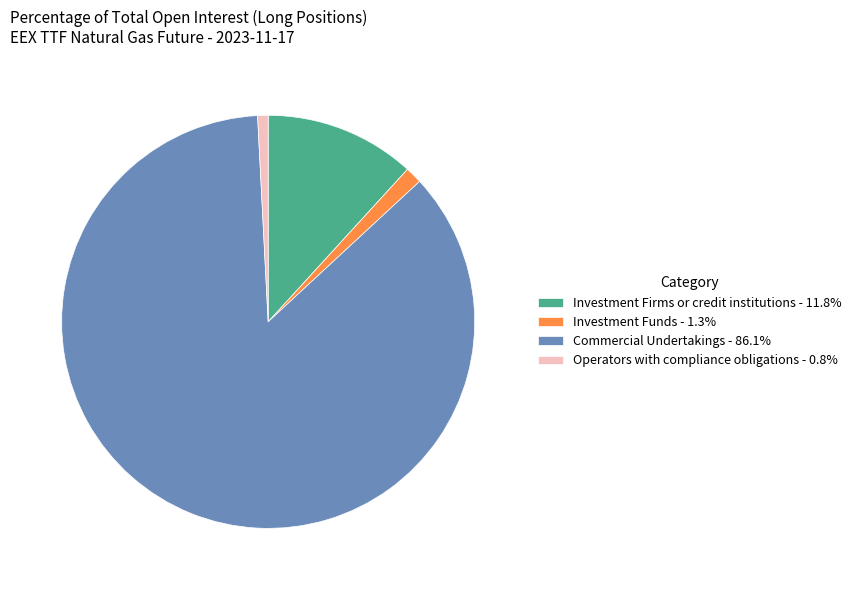

Approximately how many times larger is the value at Investment Funds - 1.3% compared to Operators with compliance obligations - 0.8%?

1.6